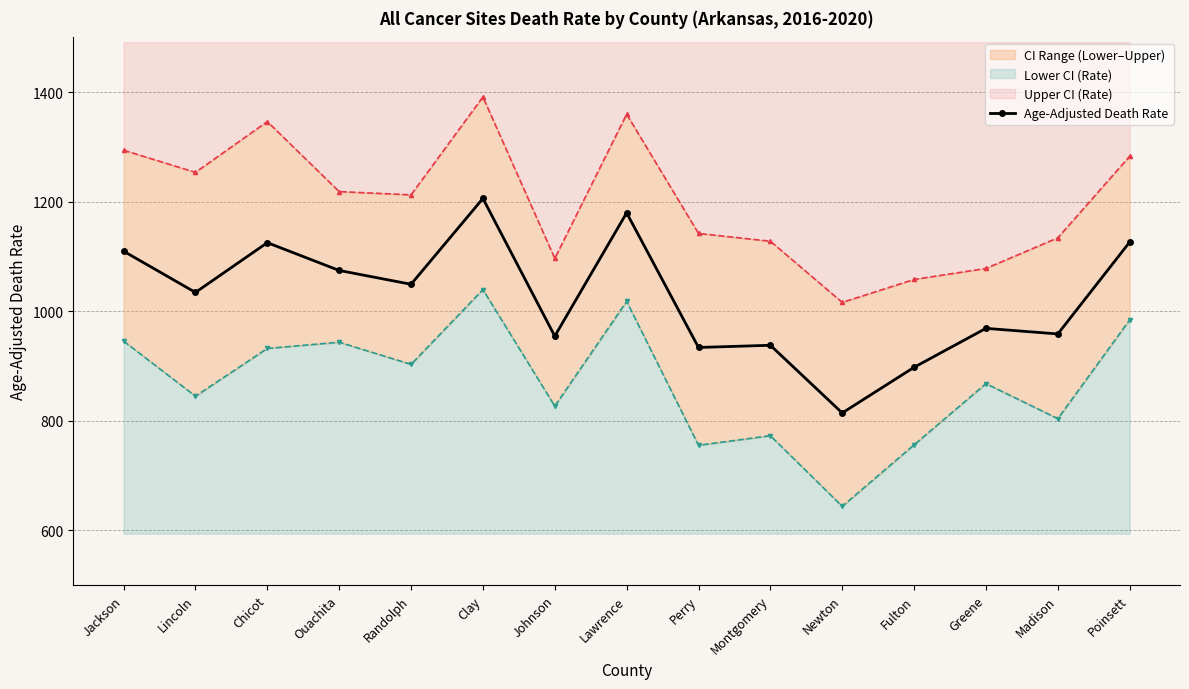

What is the greatest value displayed?

1391.3